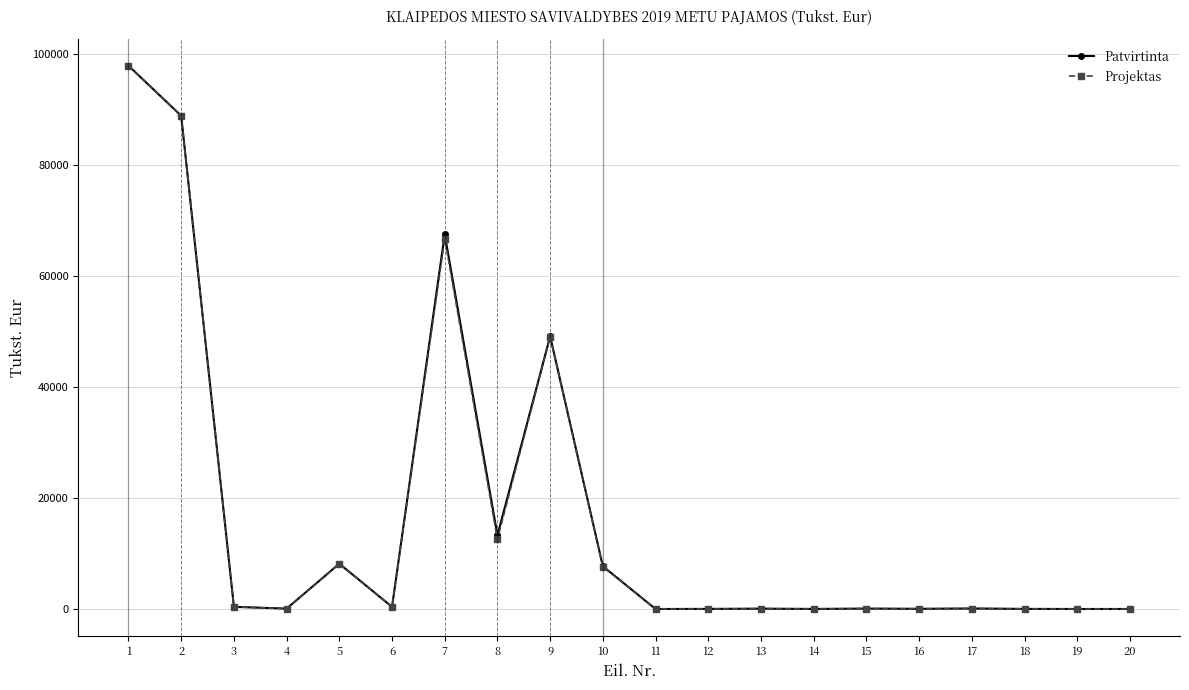

True or false: Patvirtinta has more than 2 interior local peaks.

True